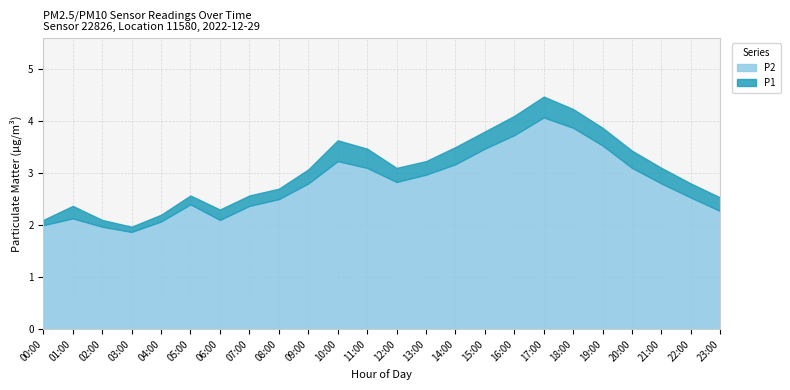

What is the total value across all series at 23:00?

2.5